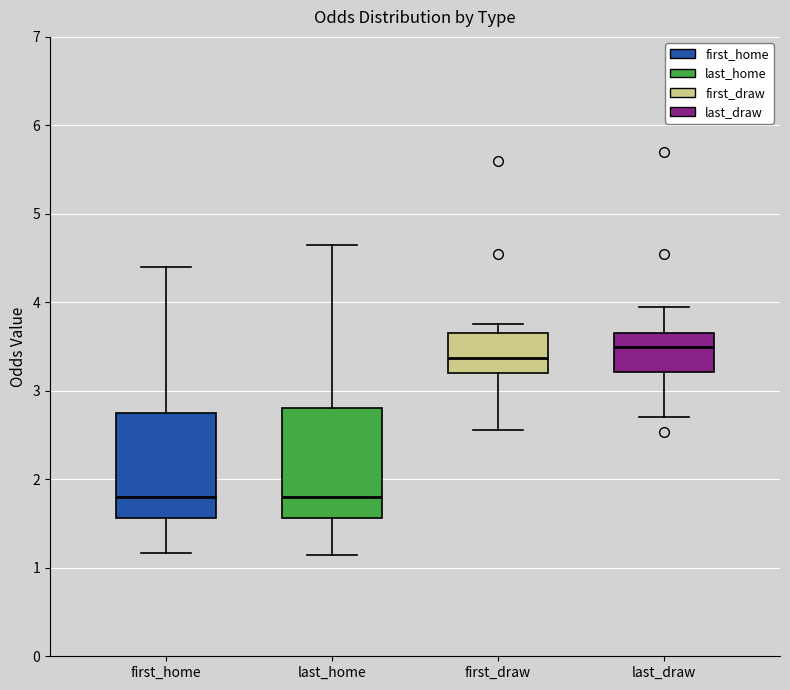

Reading left to right, read every box against the y-axis: the position of its median line, the range the box covers, and the ends of its whiskers. The values are not printed on the chart, so give them approximately, as read against the axis.

first_home: median 1.8, box 1.6 to 2.7, whiskers 1.2 to 4.4
last_home: median 1.8, box 1.6 to 2.8, whiskers 1.2 to 4.7
first_draw: median 3.4, box 3.2 to 3.7, whiskers 2.6 to 3.8
last_draw: median 3.5, box 3.2 to 3.7, whiskers 2.7 to 4.0